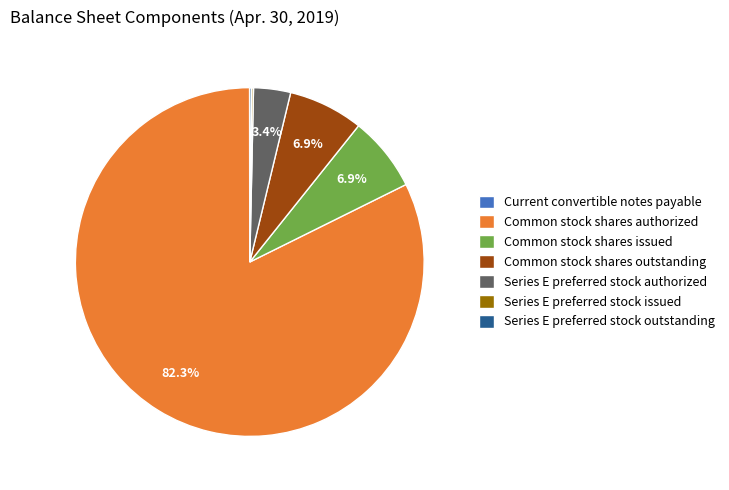

To the nearest percent, what is the average slice percentage?

14%